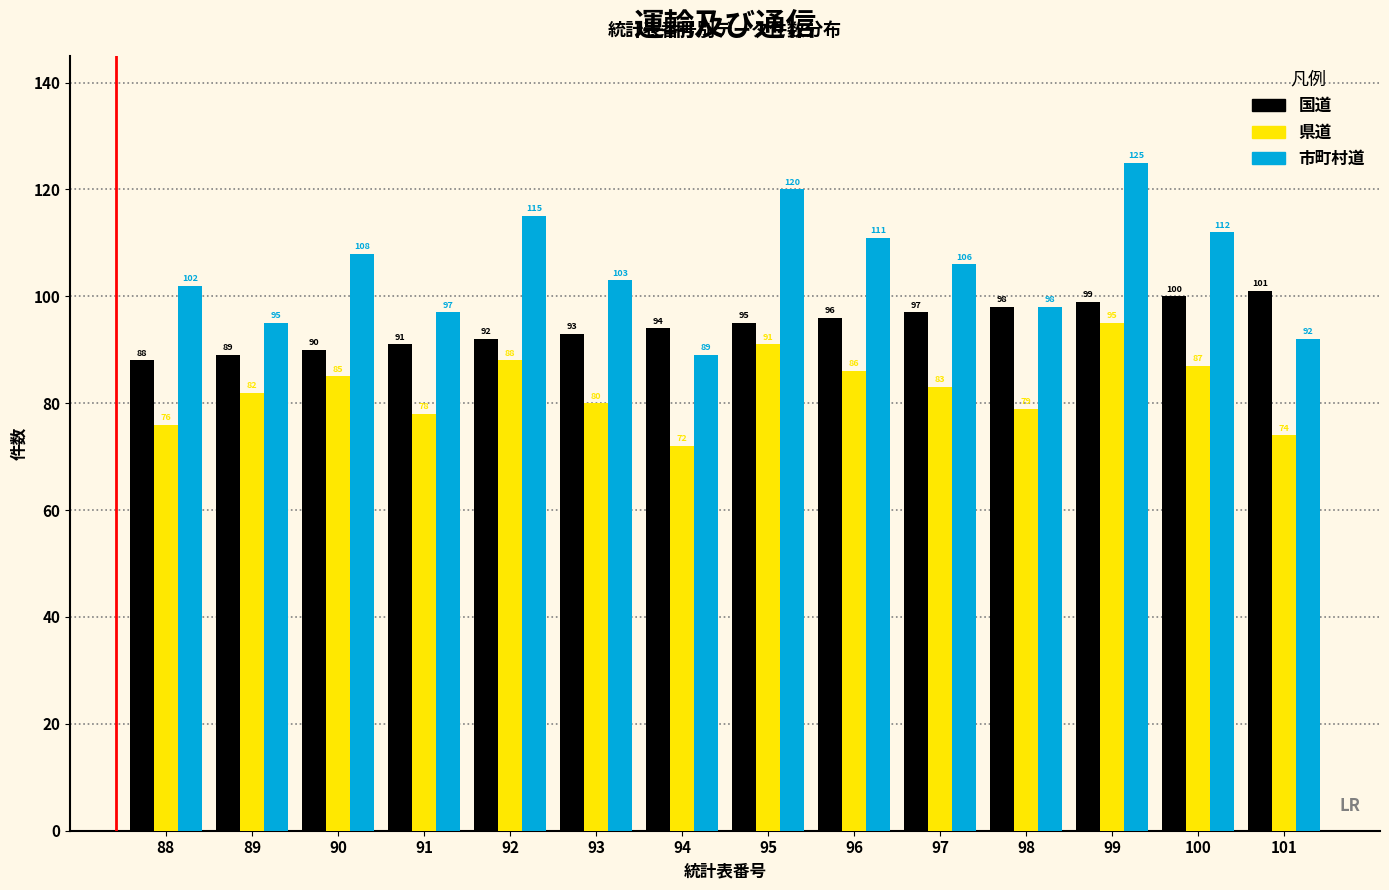

Reading left to right, transcribe all the data shown in this chart.

国道: 88=88	89=89	90=90	91=91	92=92	93=93	94=94	95=95	96=96	97=97	98=98	99=99	100=100	101=101
県道: 88=76	89=82	90=85	91=78	92=88	93=80	94=72	95=91	96=86	97=83	98=79	99=95	100=87	101=74
市町村道: 88=102	89=95	90=108	91=97	92=115	93=103	94=89	95=120	96=111	97=106	98=98	99=125	100=112	101=92